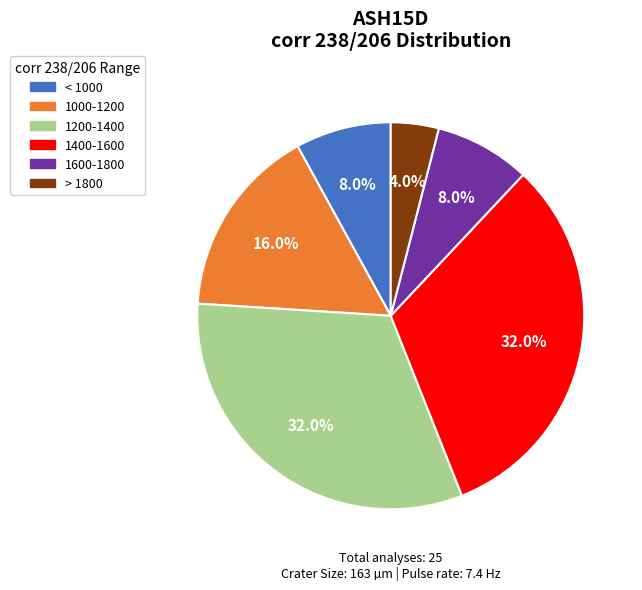

Is there any slice that represents more than half of the pie?

No